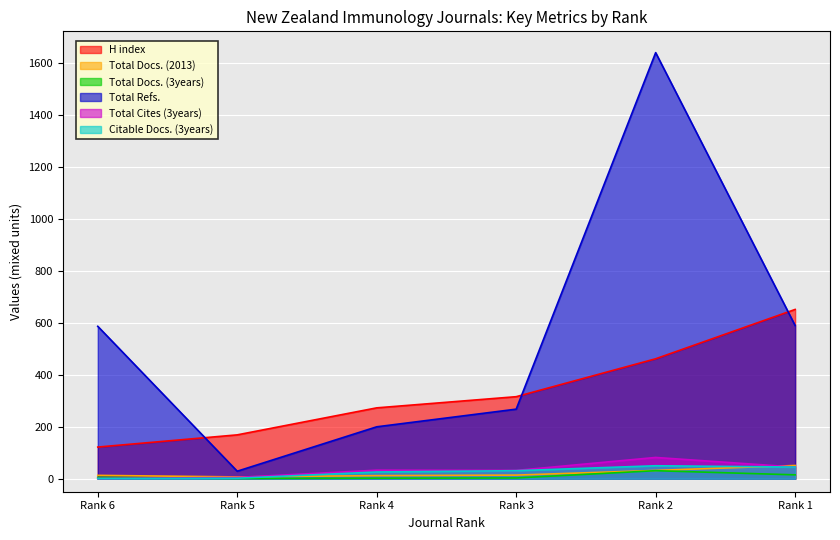

Does the chart display data point markers on the line(s)?

No